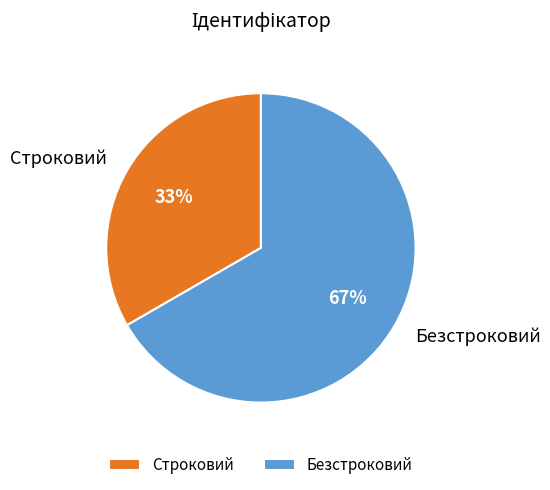

Rank the categories by value from lowest to highest.

Строковий, Безстроковий